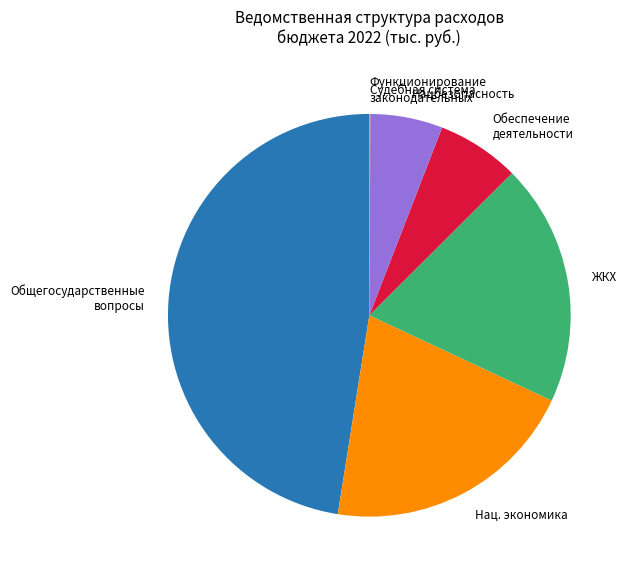

Does any single category account for the majority?

No